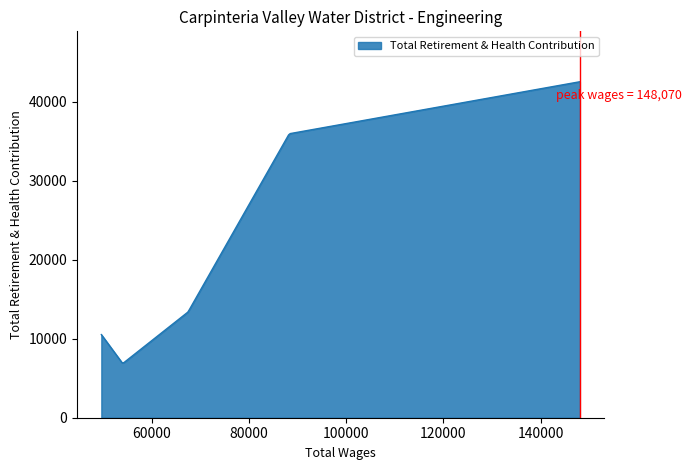

What is the greatest value displayed?

42529.0